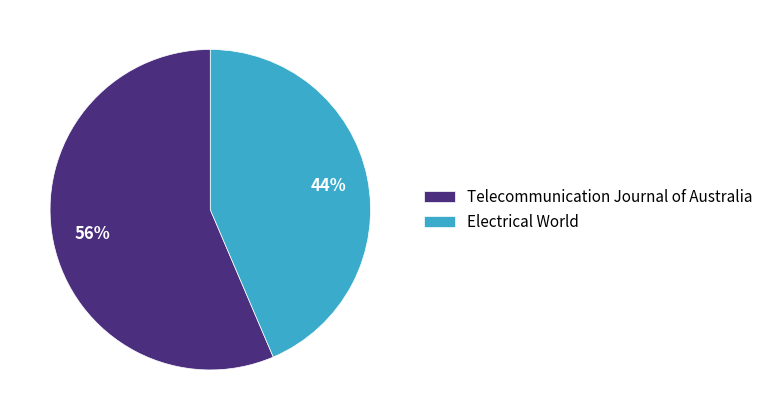

Is it true that Telecommunication Journal of Australia is 64% of the pie?

False